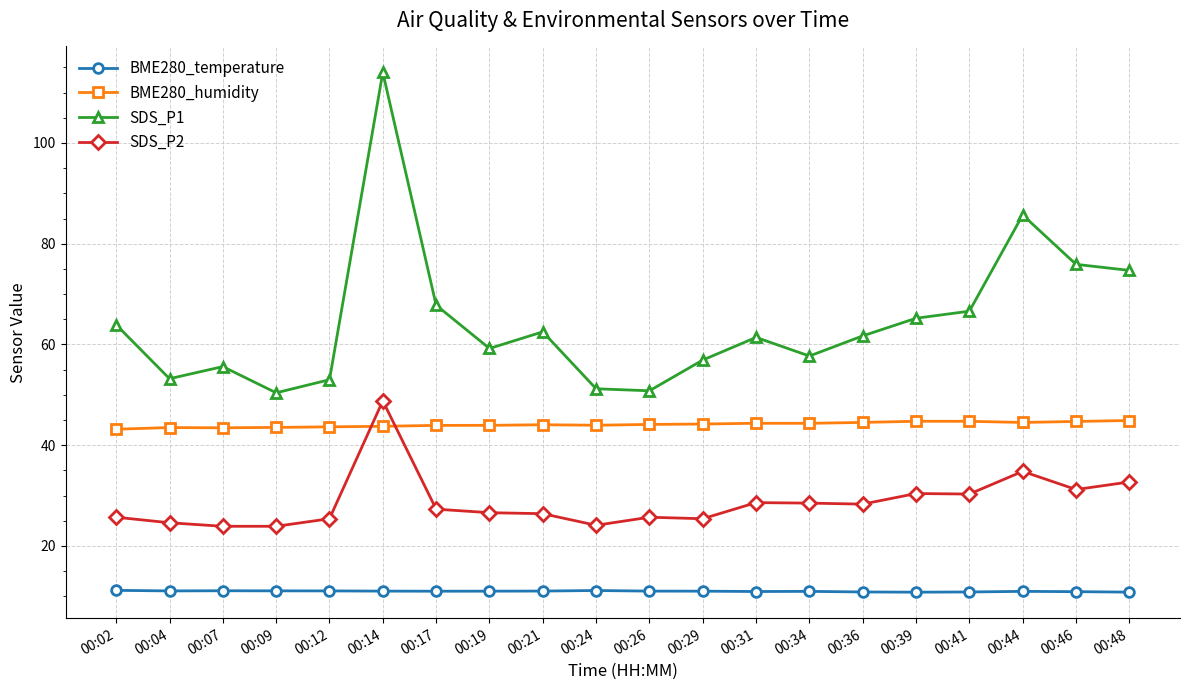

How many lines are shown in the chart?

4